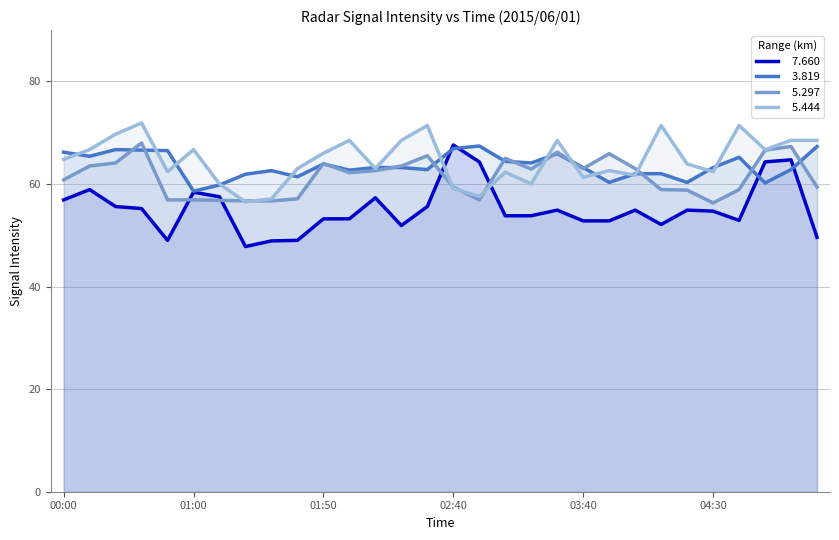

Is it true that   5.444 equals 60.0 at 01:10?

True